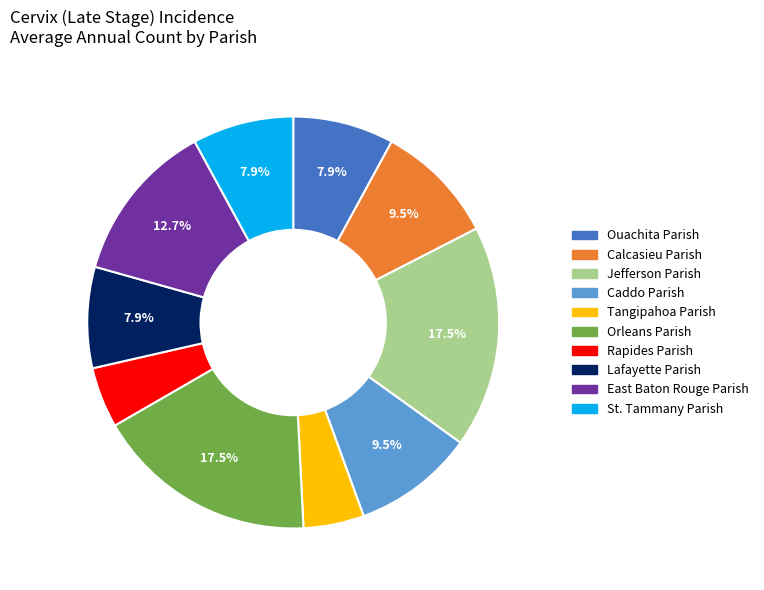

Is there a majority slice in this chart?

No